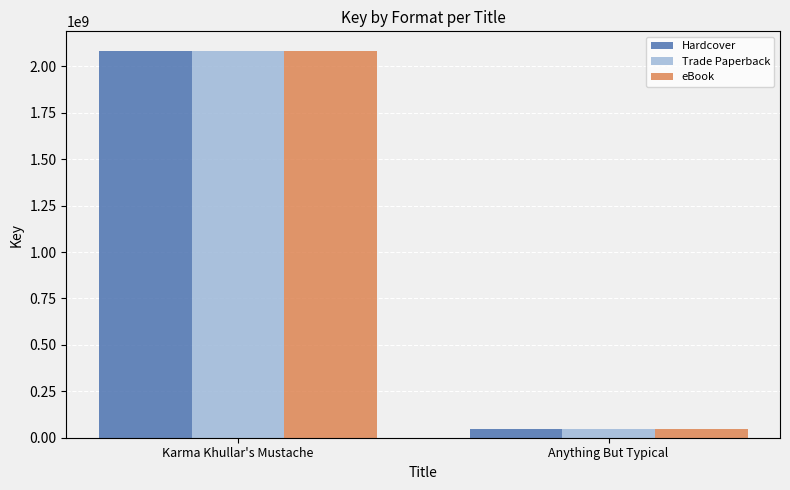

What are all the series names shown in the legend?

Hardcover, Trade Paperback, eBook